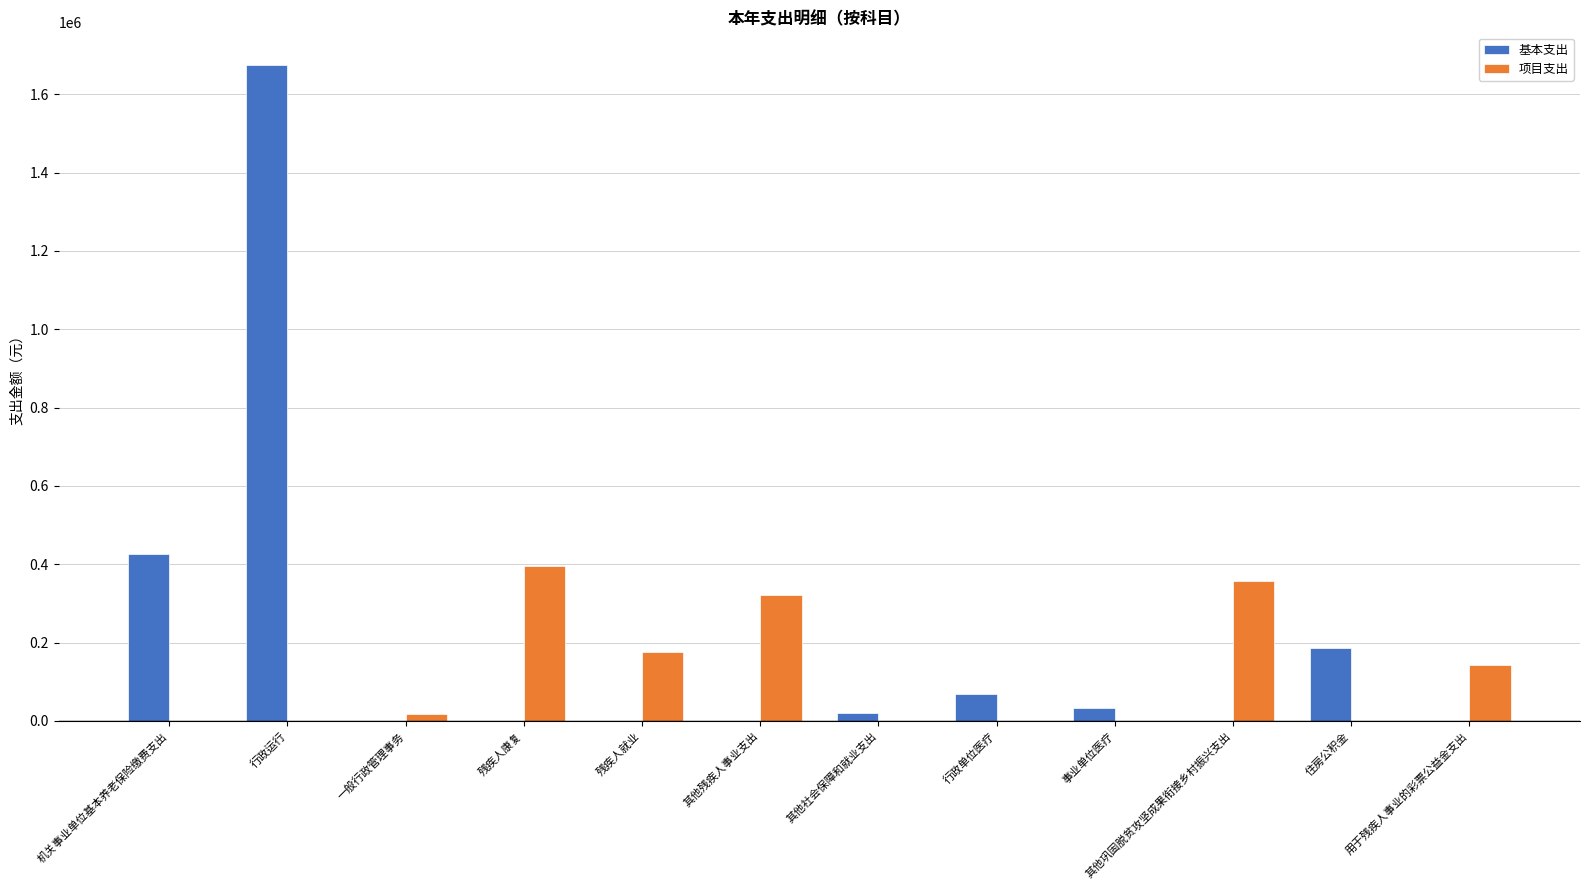

What is the sum of the 基本支出 values at 行政单位医疗 and 用于残疾人事业的彩票公益金支出?

67969.6